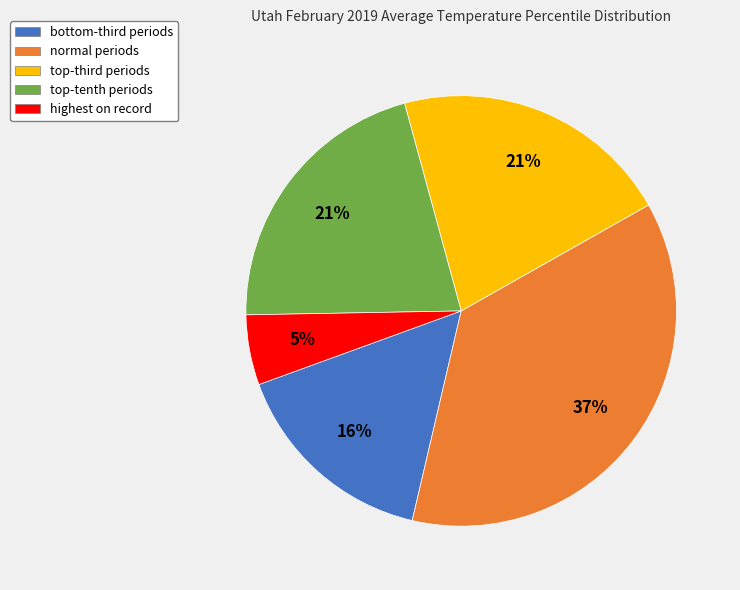

True or false: highest accounts for 1% of the total.

False